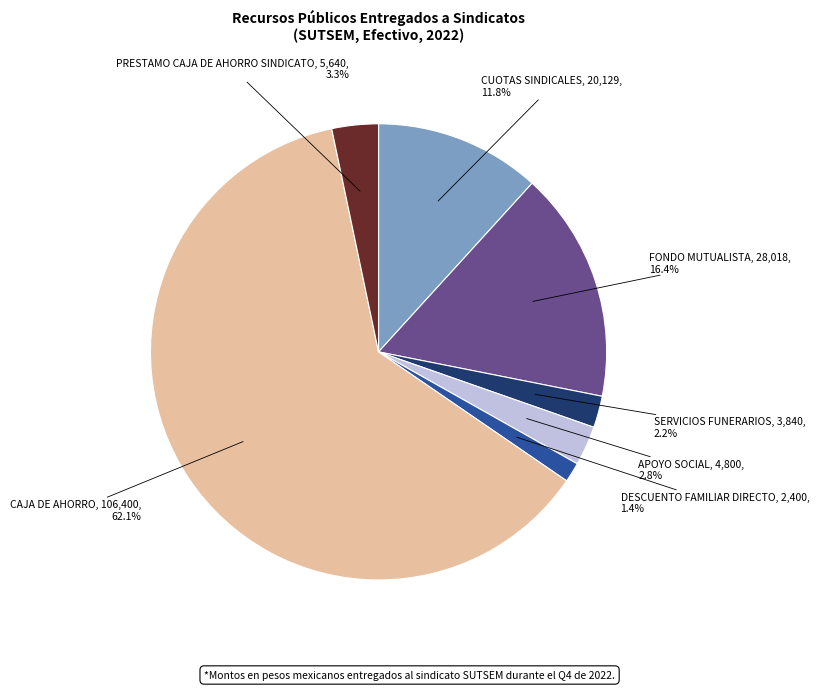

Does any single category account for the majority?

Yes